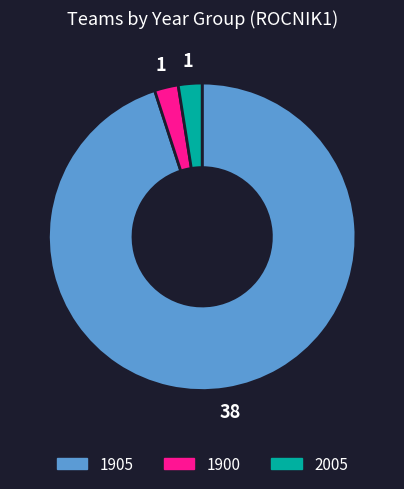

Approximately how many times larger is the value at 1905 compared to 1900?

38.0